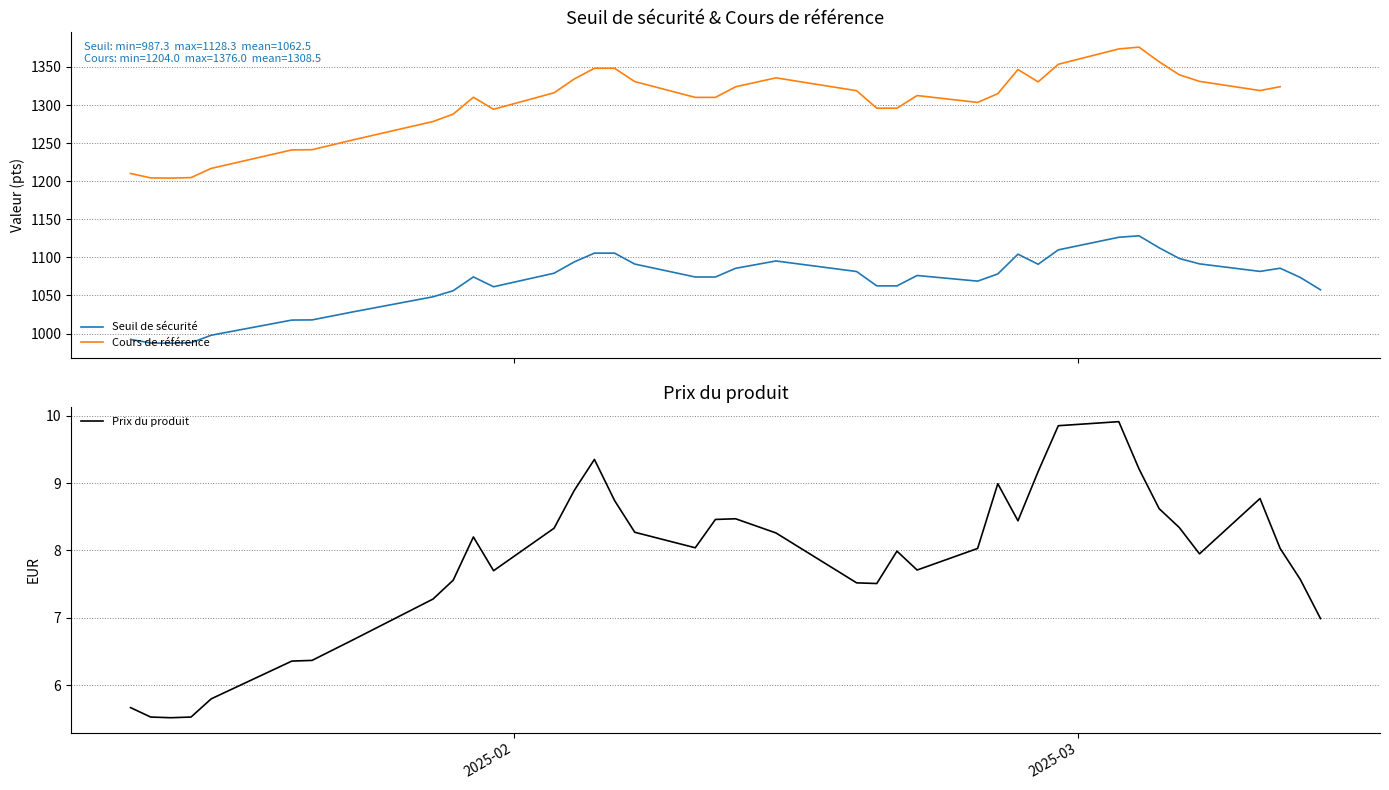

Which series has the largest total across all categories?

Seuil de sécurité